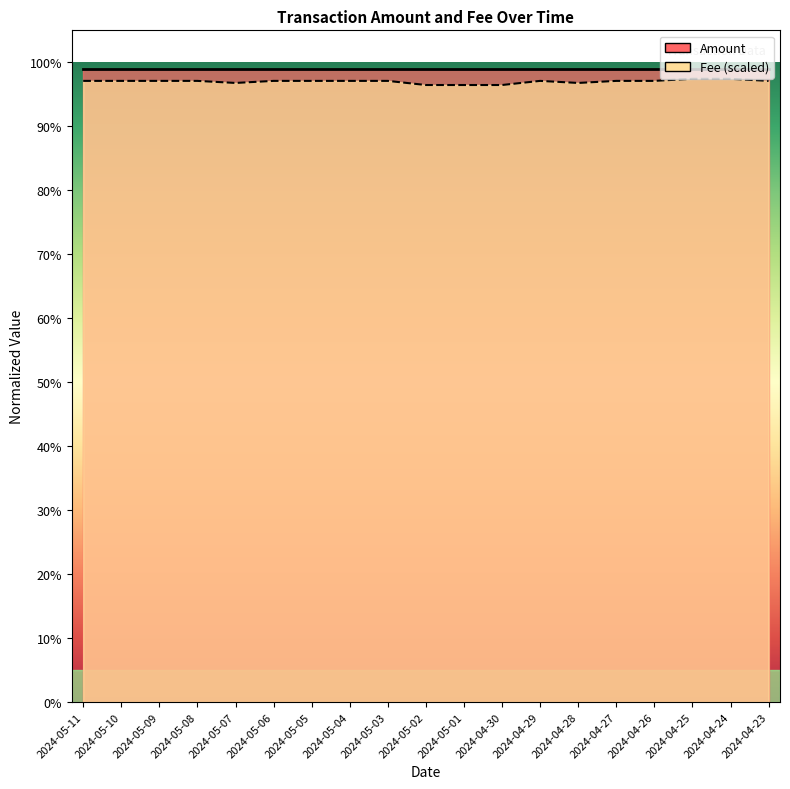

At which category does the data reach its first local peak?

2024-04-29